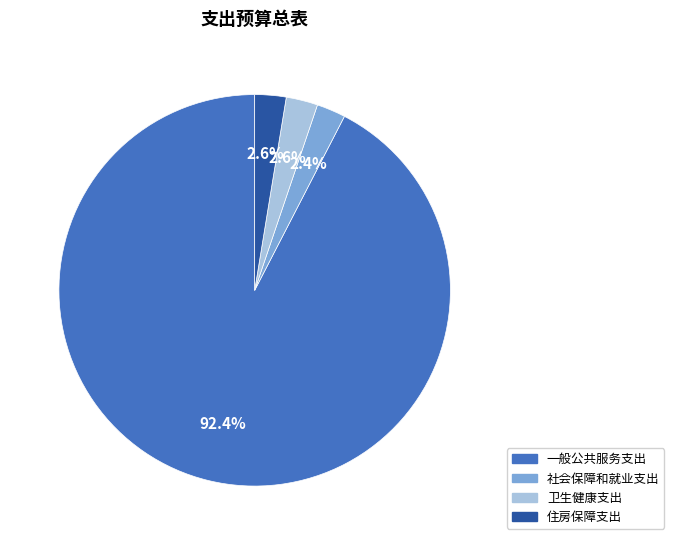

What is the majority slice?

一般公共服务支出